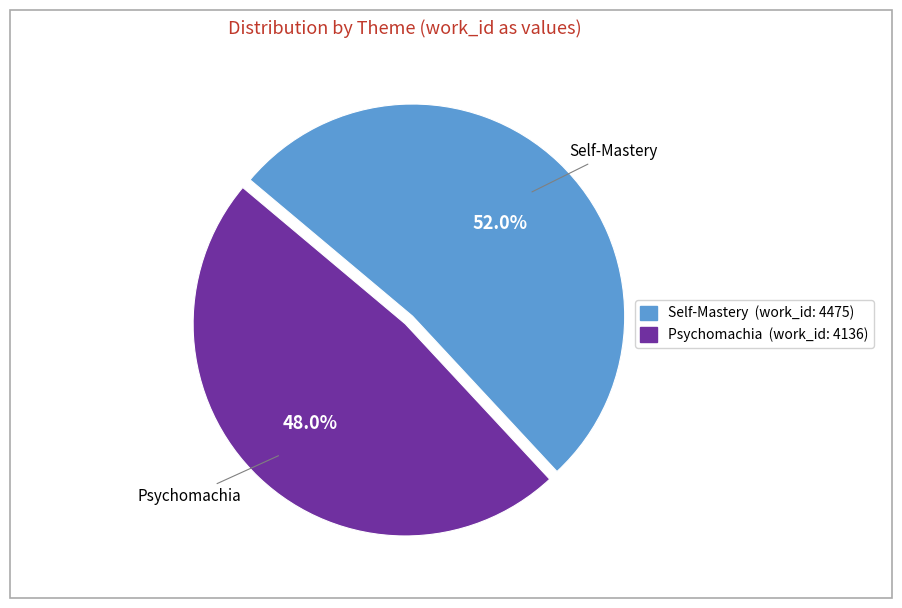

Count the number of slices in the pie.

2